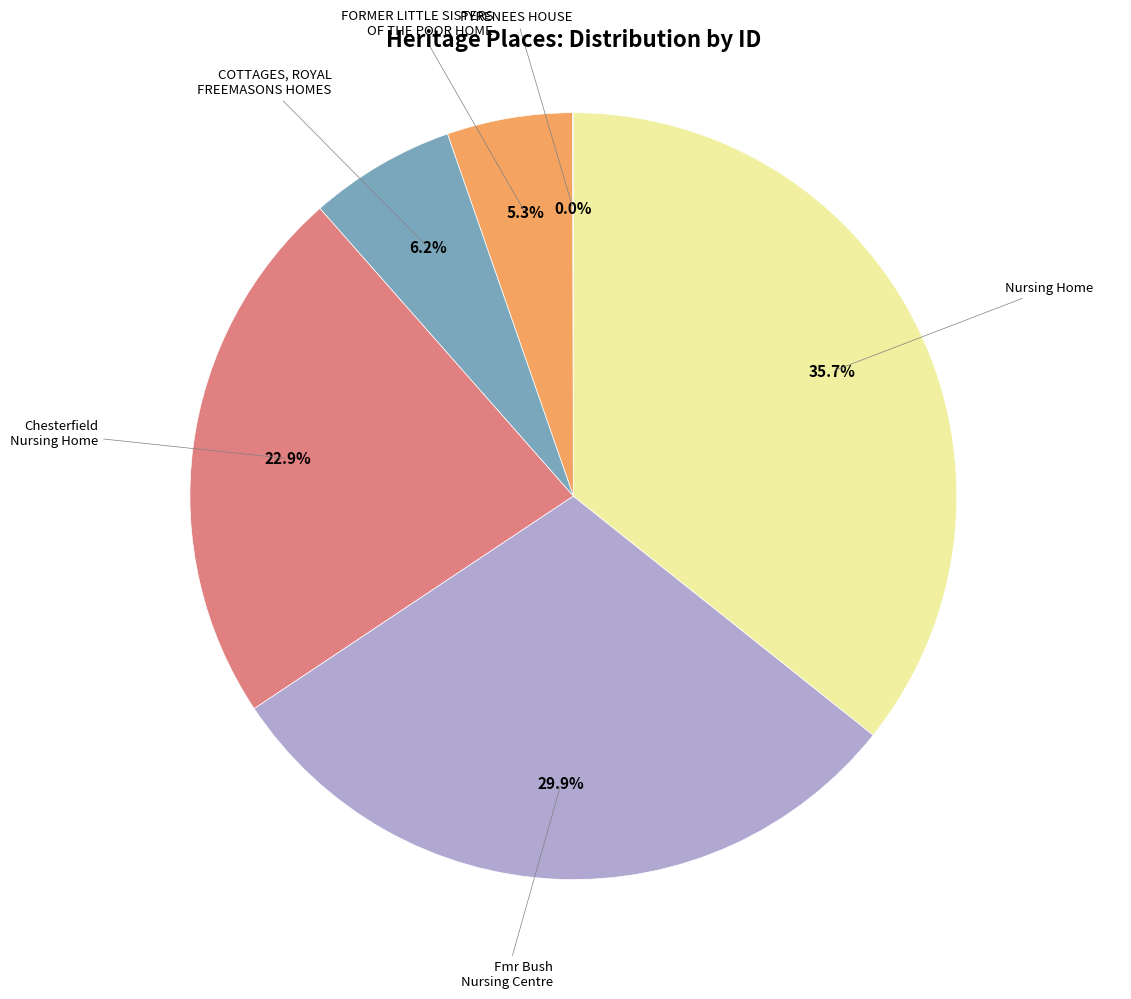

Does any single category account for the majority?

No